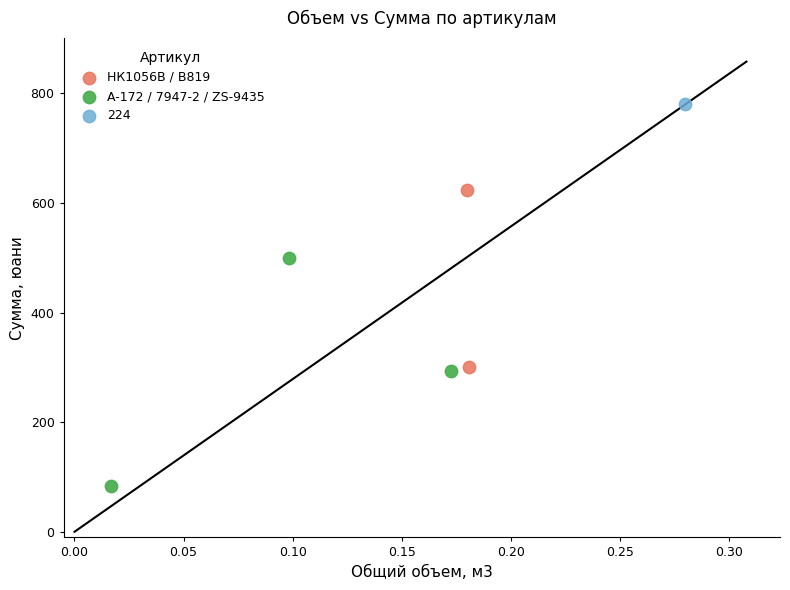

What are all the series names shown in the legend?

НК1056В / В819, A-172 / 7947-2 / ZS-9435, 224